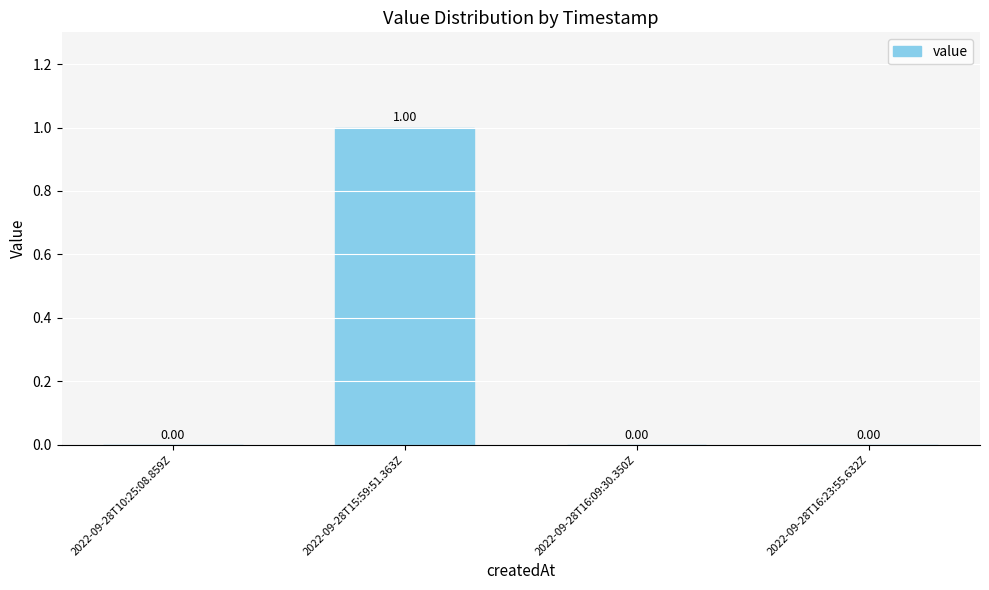

Reading left to right, what are all the values shown in this chart?

2022-09-28T10:25:08.859Z=0	2022-09-28T15:59:51.363Z=1	2022-09-28T16:09:30.350Z=0	2022-09-28T16:23:55.632Z=0